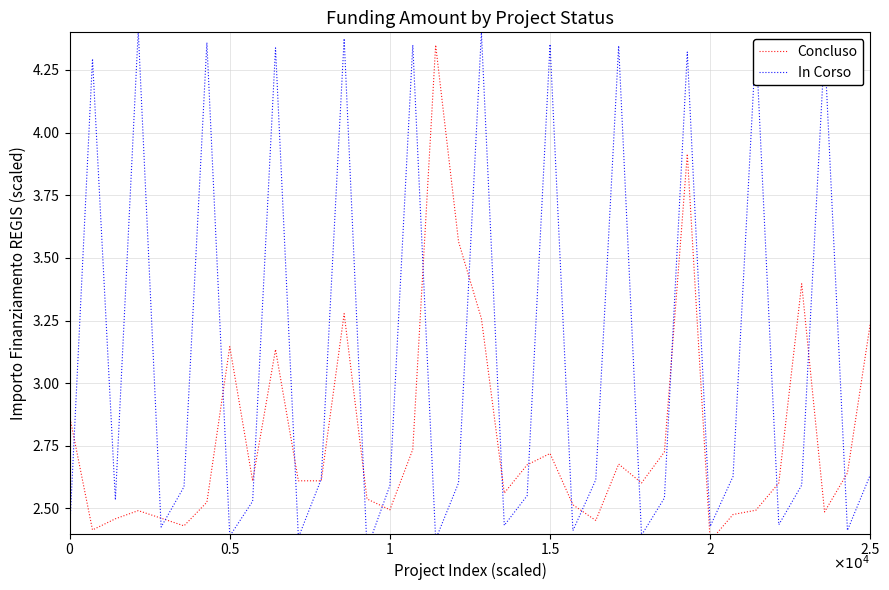

What is the value of the Concluso point at the 30th from the left?

2.5